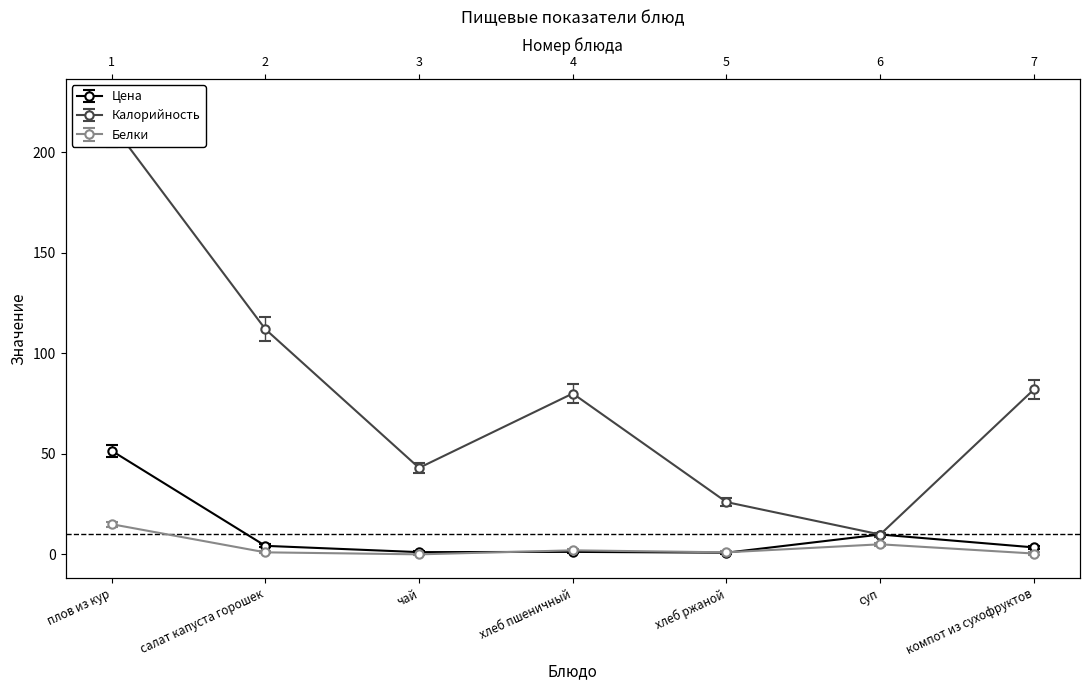

What is the difference between the Калорийность values at хлеб ржаной and суп?

16.9